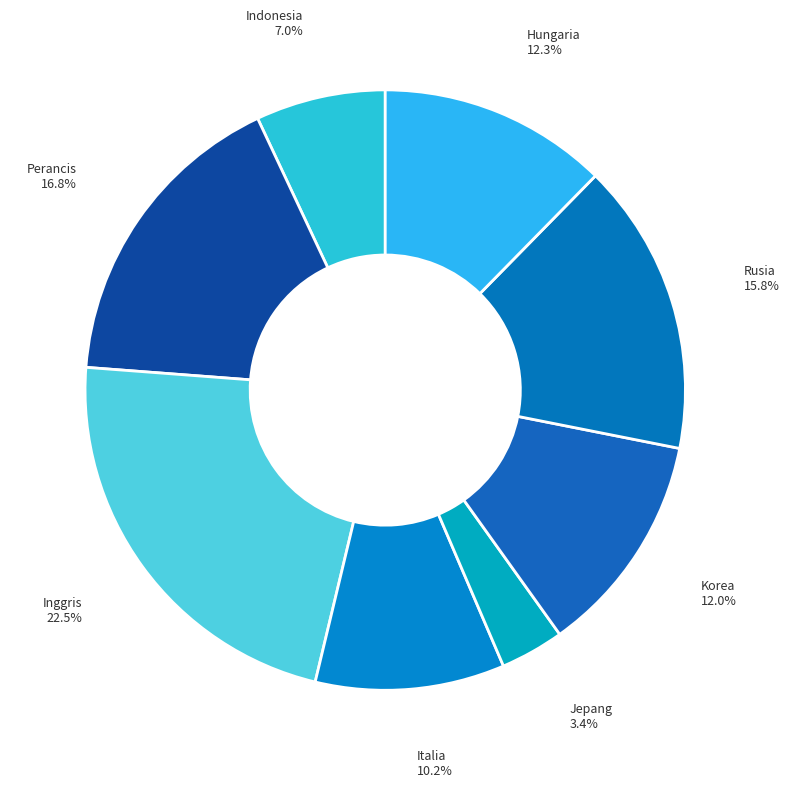

To the nearest percent, what is the average slice percentage?

12%